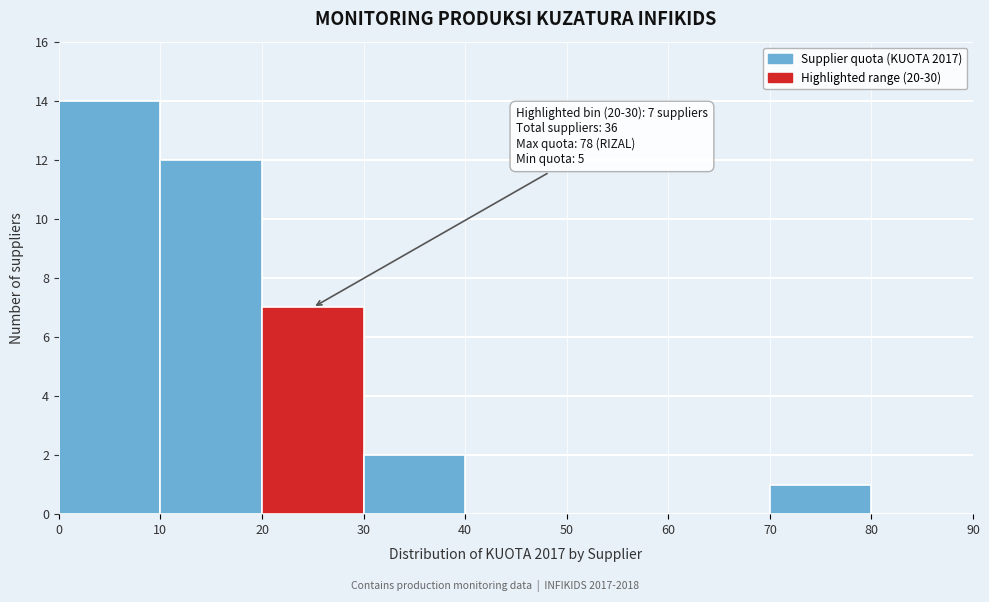

Which range on the x-axis has the tallest bar?

0 to 10